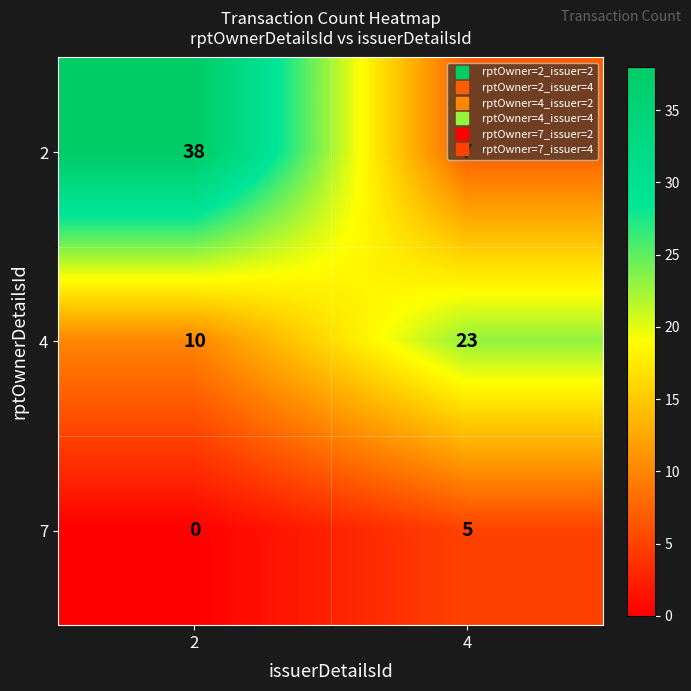

Rank the series at 2 from highest to lowest value.

2, 4, 7